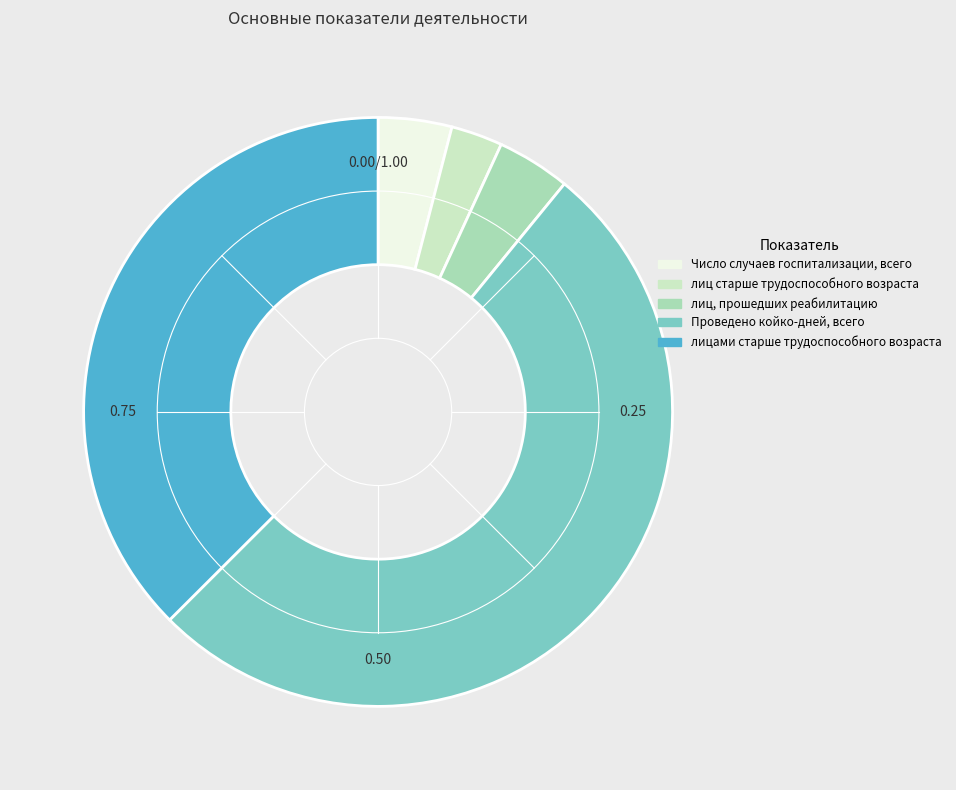

Does Проведено койко-дней, всего represent more than half of the total?

Yes